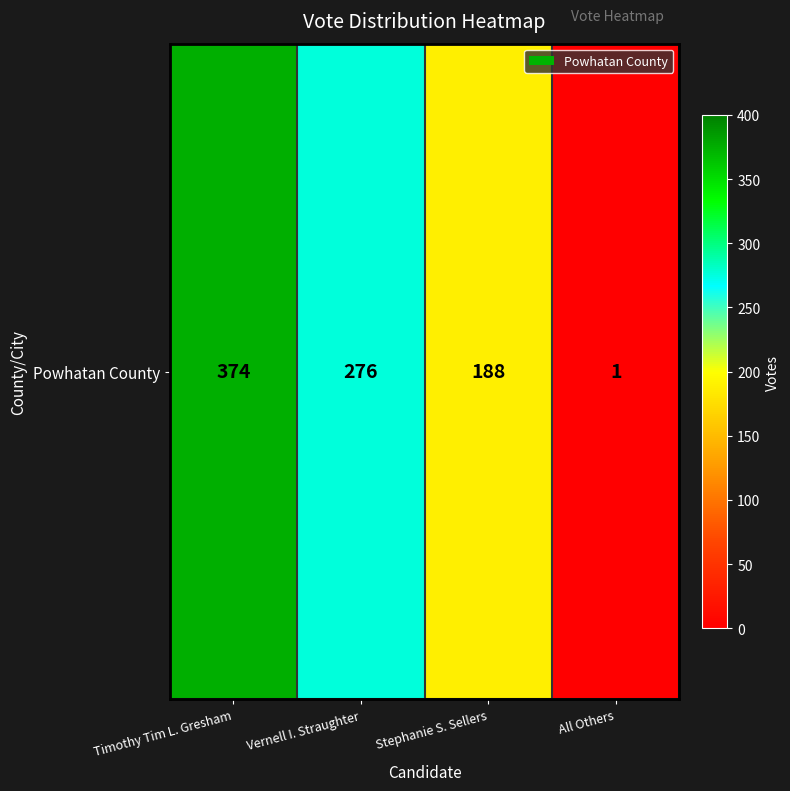

At which category does the chart reach its peak across all series?

Timothy Tim L. Gresham